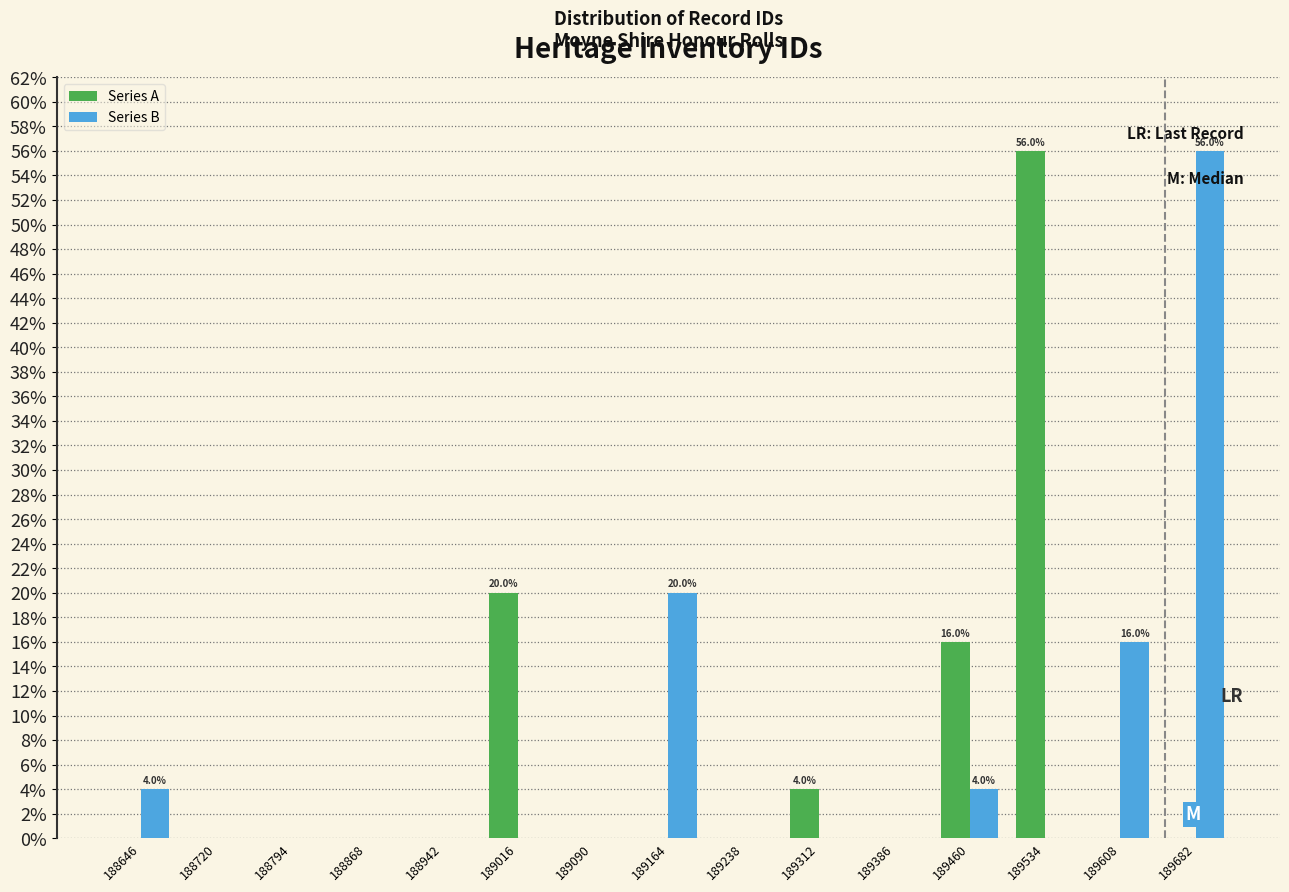

In the Series B series, which range on the x-axis has the tallest bar?

189645 to 189719